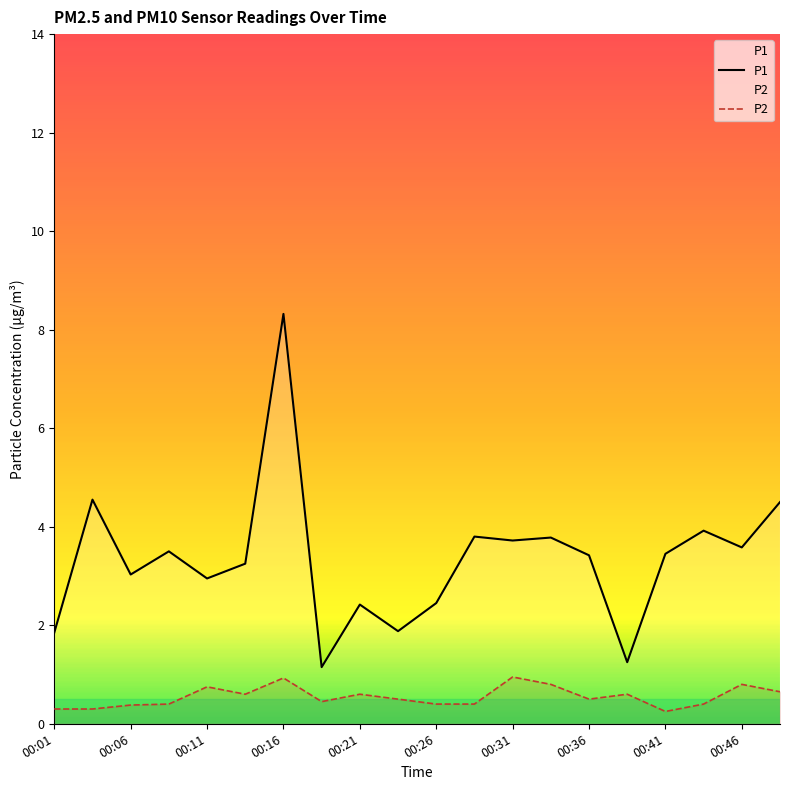

What is the spread (max minus min) of values at 00:14?

2.6